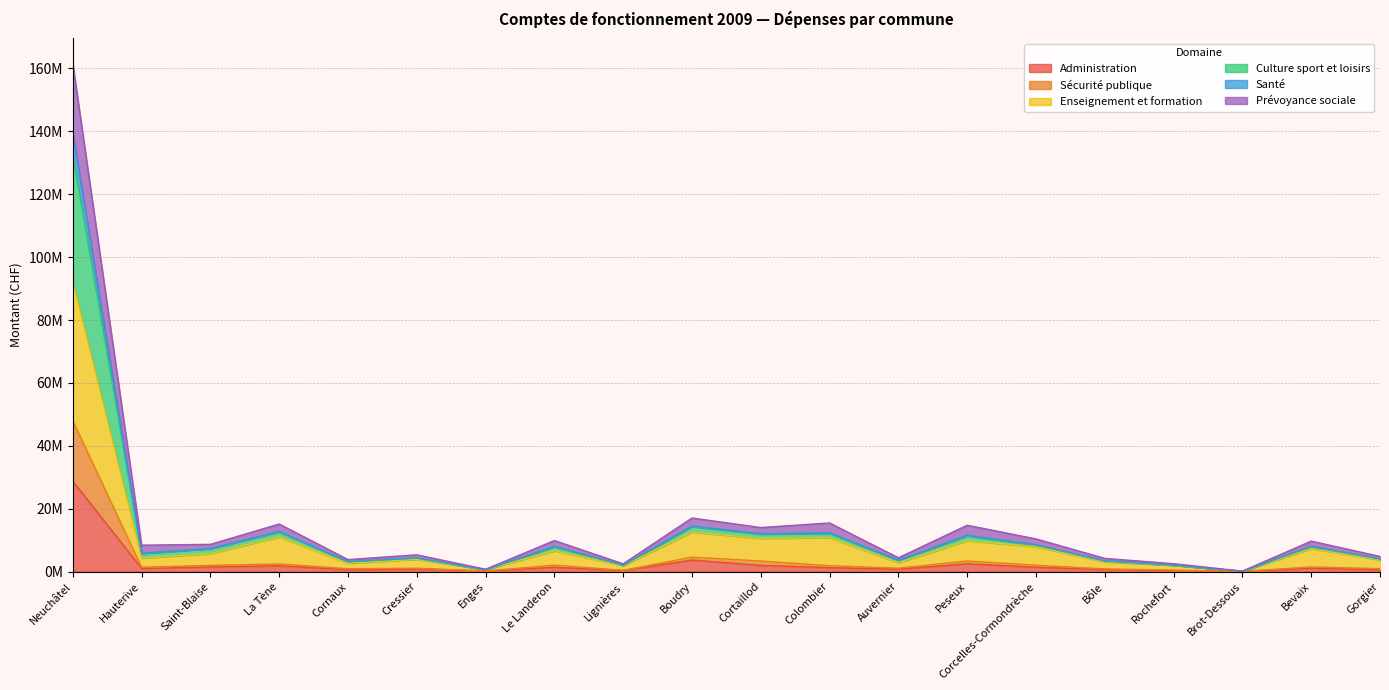

The value of Prévoyance sociale at Le Landeron is 16376485. True or false?

False